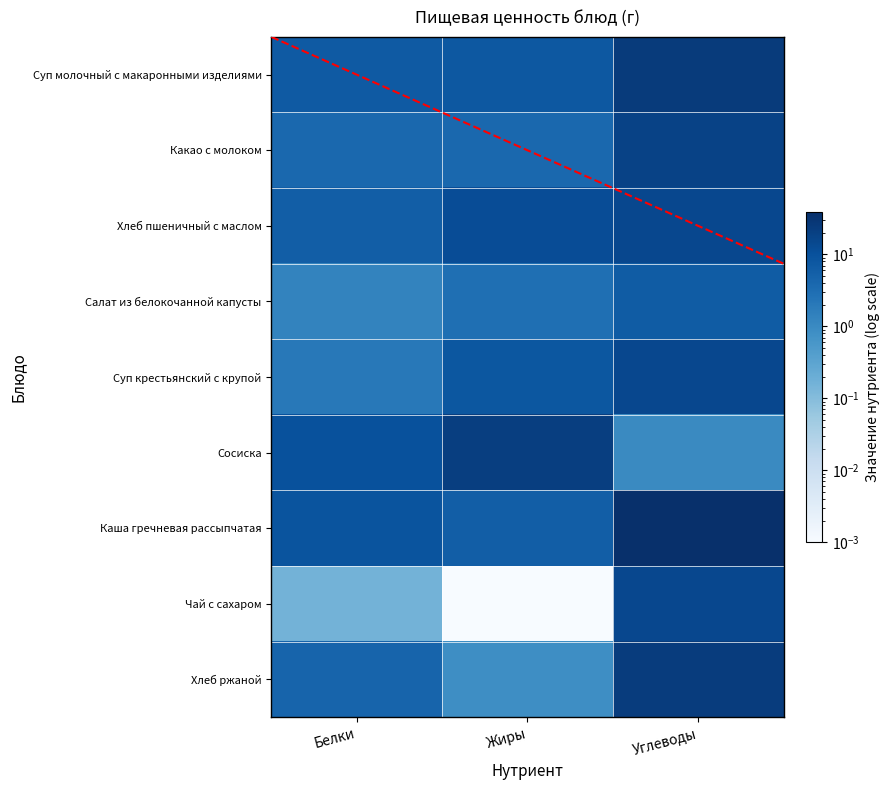

The Суп молочный с макаронными изделиями series shows 4.0 at Белки. True or false?

False